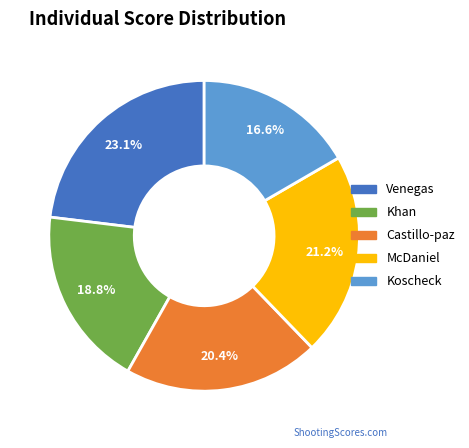

Which category has the smallest portion of the pie?

Koscheck